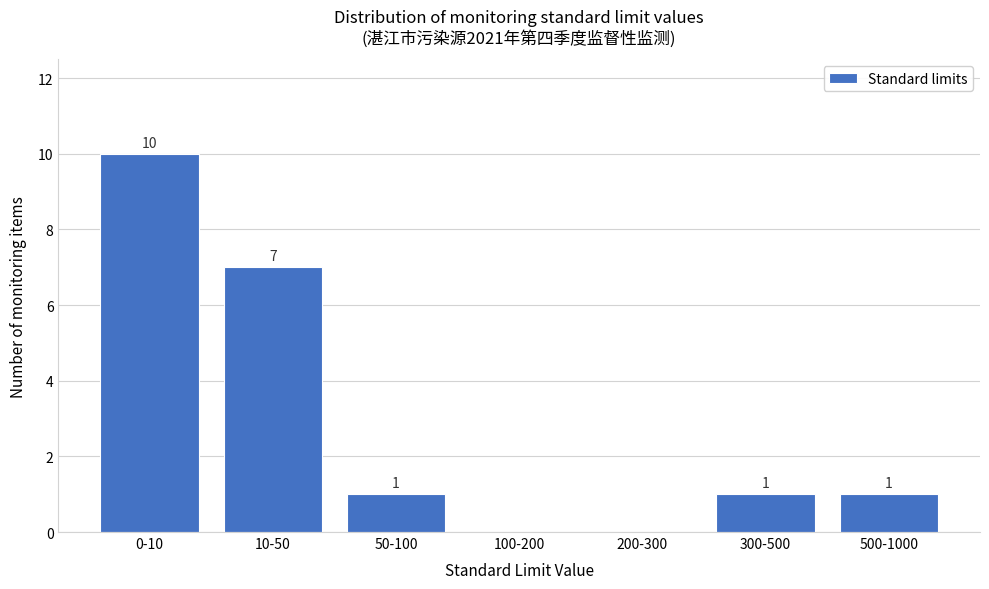

Reading left to right, list all the values displayed in this chart.

0-10=10	10-50=7	50-100=1	100-200=0	200-300=0	300-500=1	500-1000=1